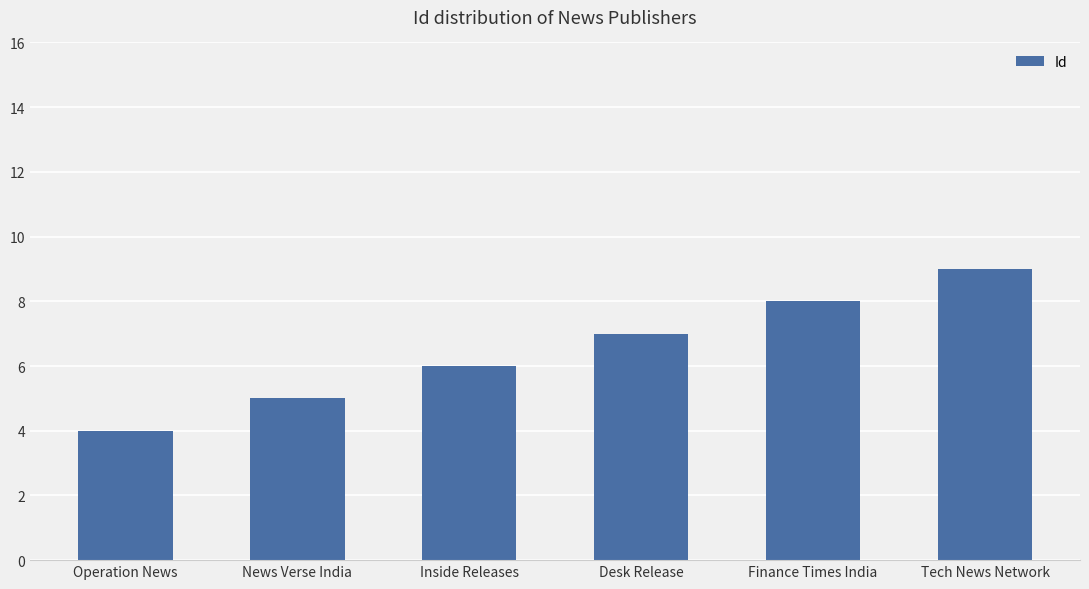

The chart shows a value of 12 at Tech News Network. True or false?

False